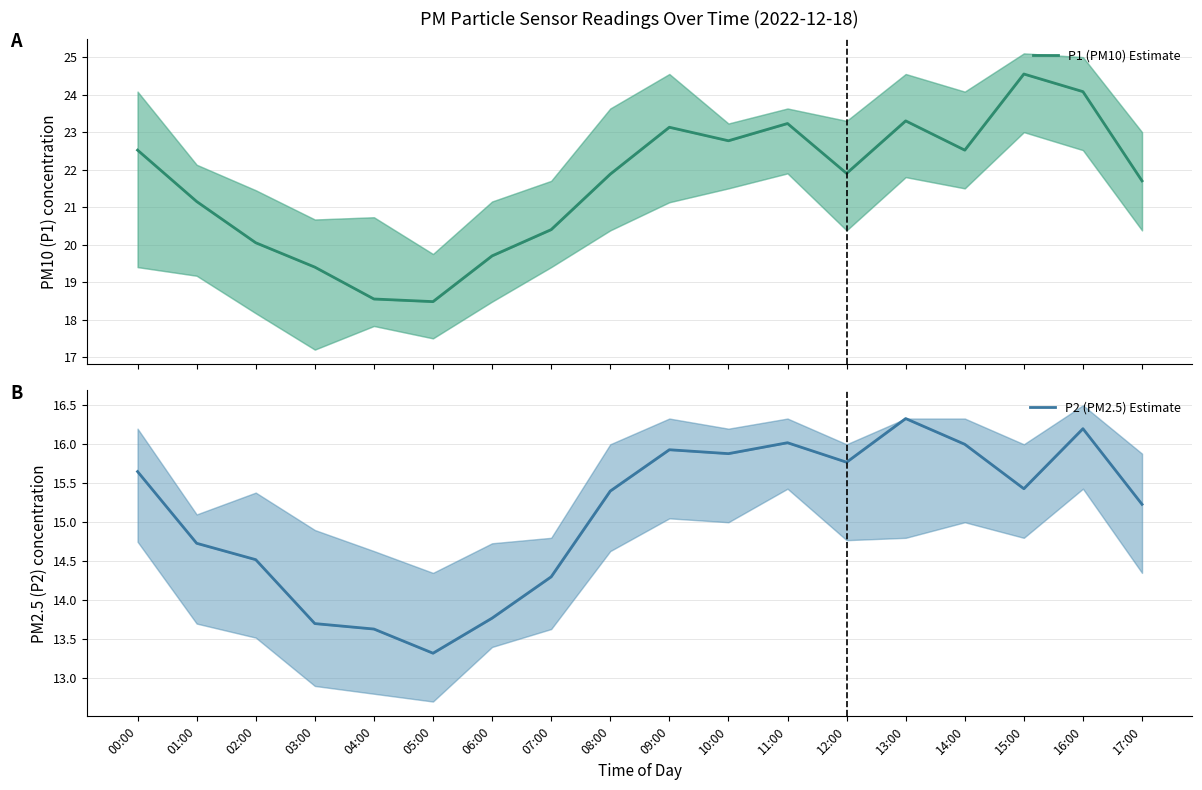

How many interior local peaks does the P1 (PM10) Estimate series have?

4